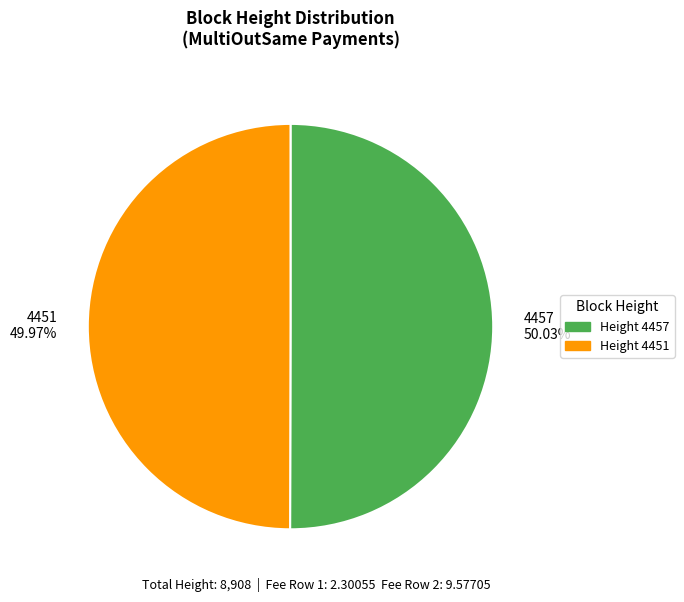

Count the number of slices in the pie.

2